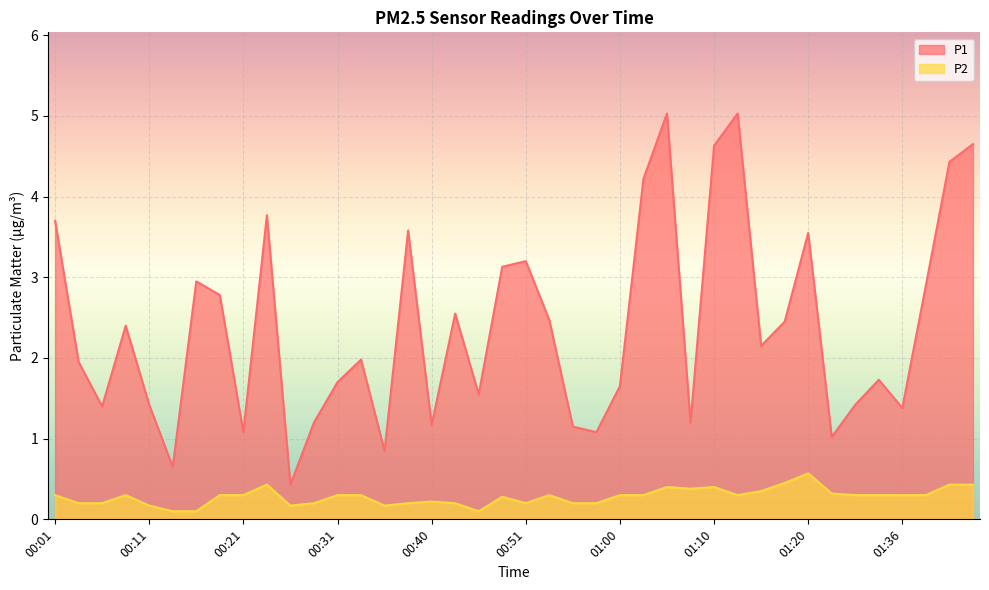

What is the difference between the second highest and minimum values in the P1 series?

4.6